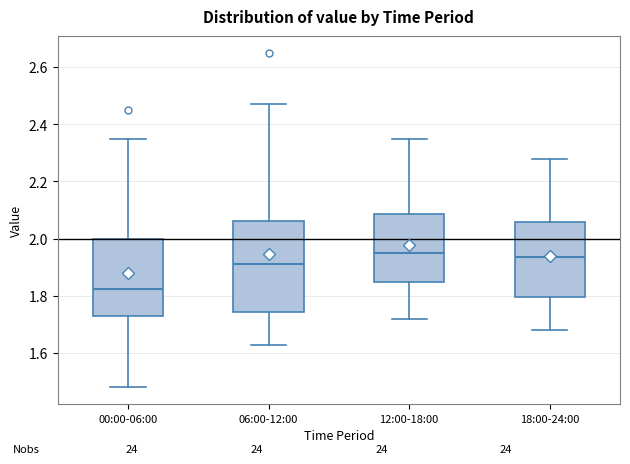

Reading left to right, read every box against the y-axis: the position of its median line, the range the box covers, and the ends of its whiskers. The values are not printed on the chart, so give them approximately, as read against the axis.

00:00-06:00: median 1.82, box 1.74 to 2.00, whiskers 1.48 to 2.36
06:00-12:00: median 1.92, box 1.74 to 2.06, whiskers 1.64 to 2.48
12:00-18:00: median 1.96, box 1.86 to 2.08, whiskers 1.72 to 2.36
18:00-24:00: median 1.94, box 1.80 to 2.06, whiskers 1.68 to 2.28